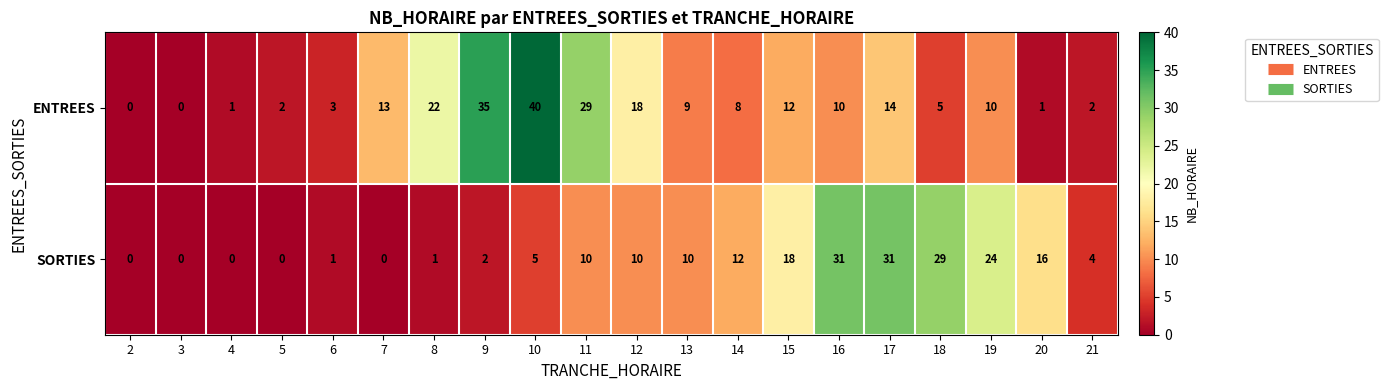

What is the difference between the maximum and minimum values in the ENTREES series?

40